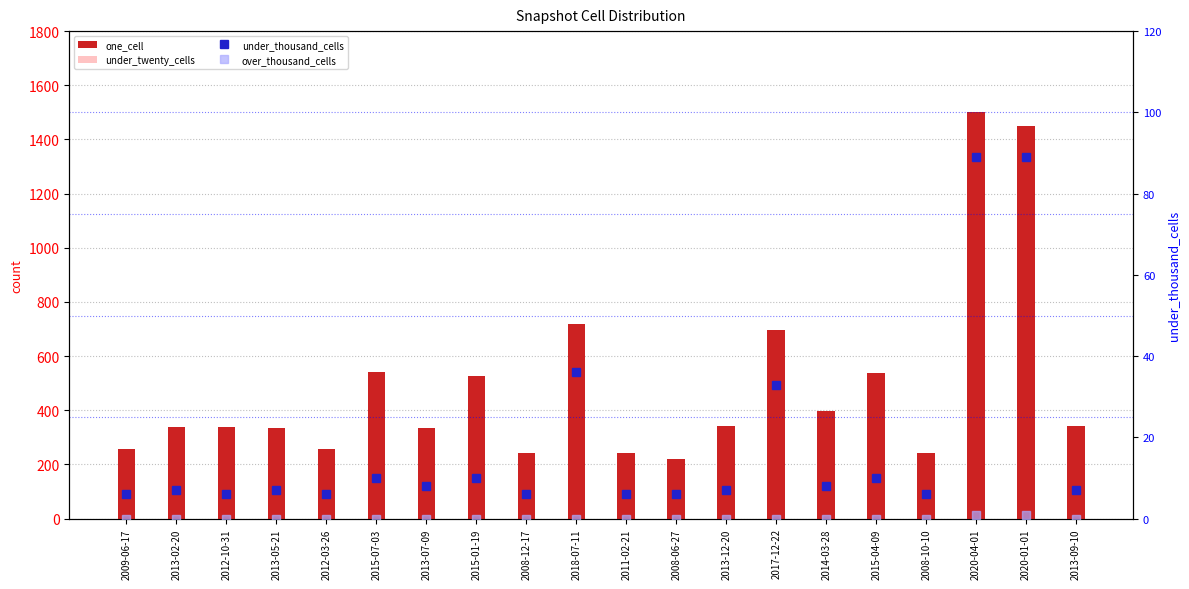

What is the sum of the under_thousand_cells values at 2009-06-17 and 2011-02-21?

12